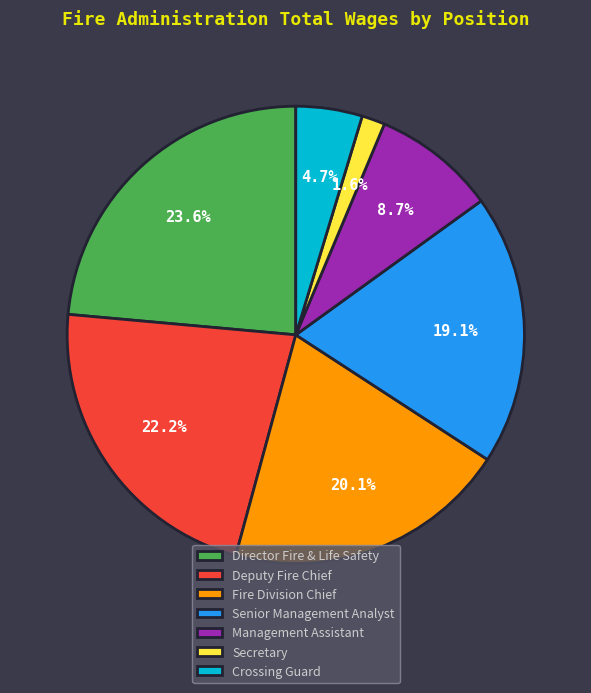

To the nearest percent, what is the average slice percentage?

14%